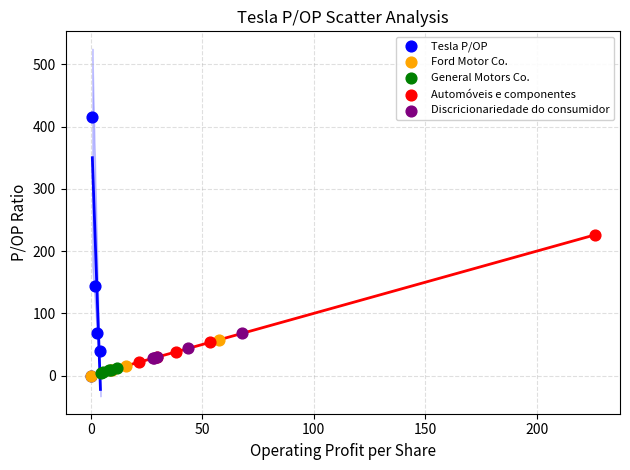

Which series reaches the maximum Y coordinate?

Tesla P/OP